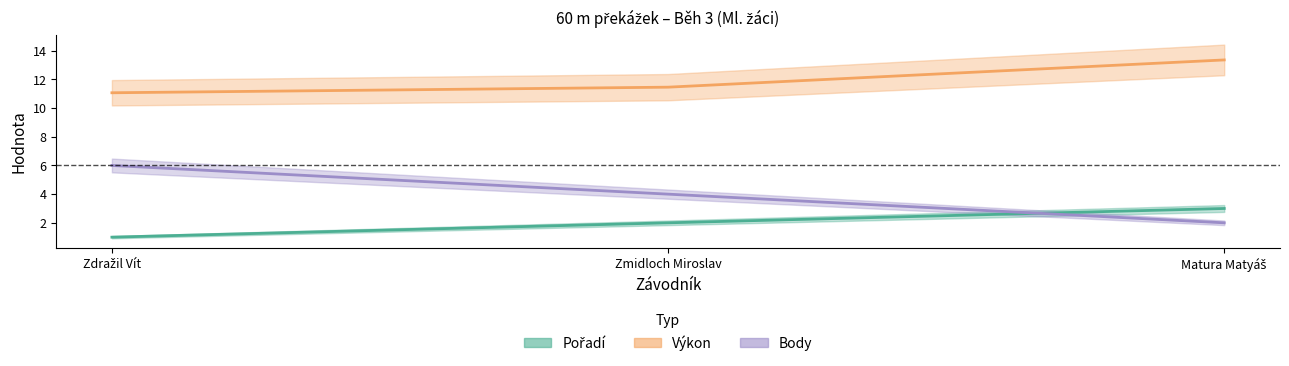

At which label is Body closest to 4?

Zmidloch Miroslav